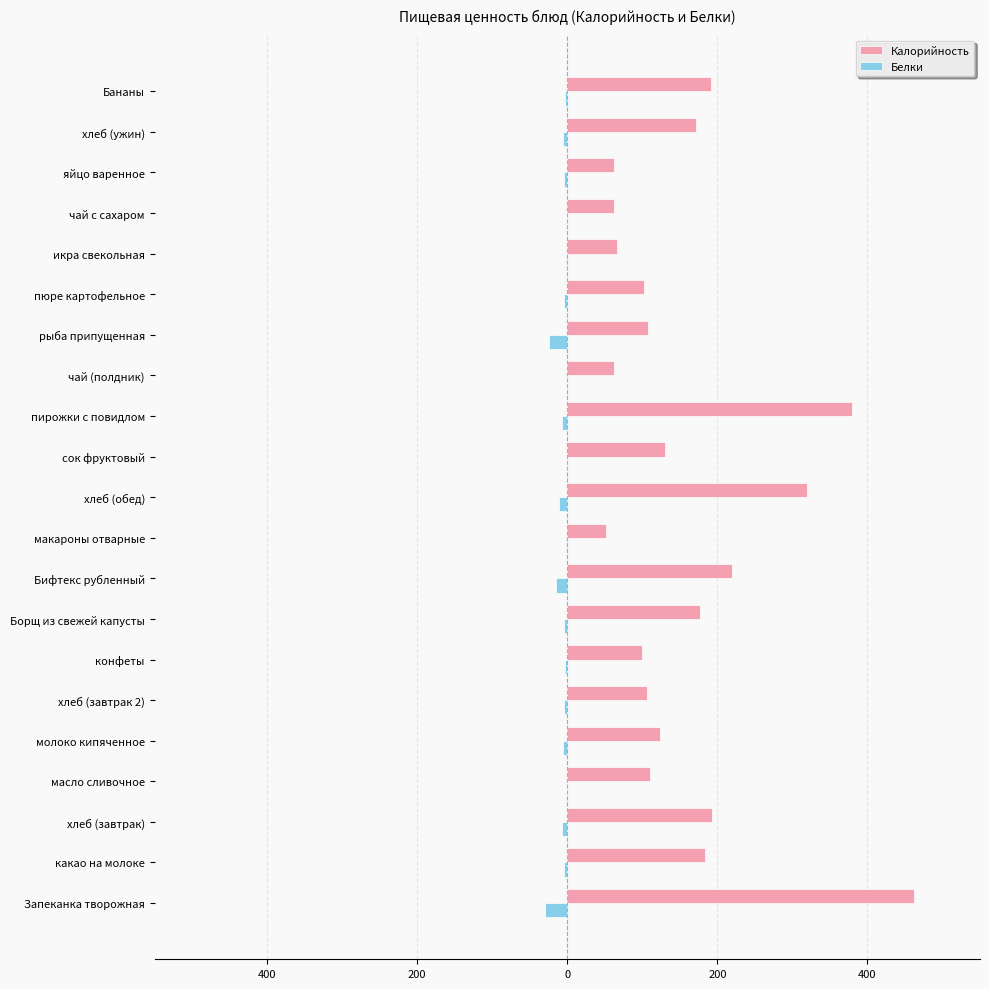

What is the minimum value shown in the chart?

-30.0